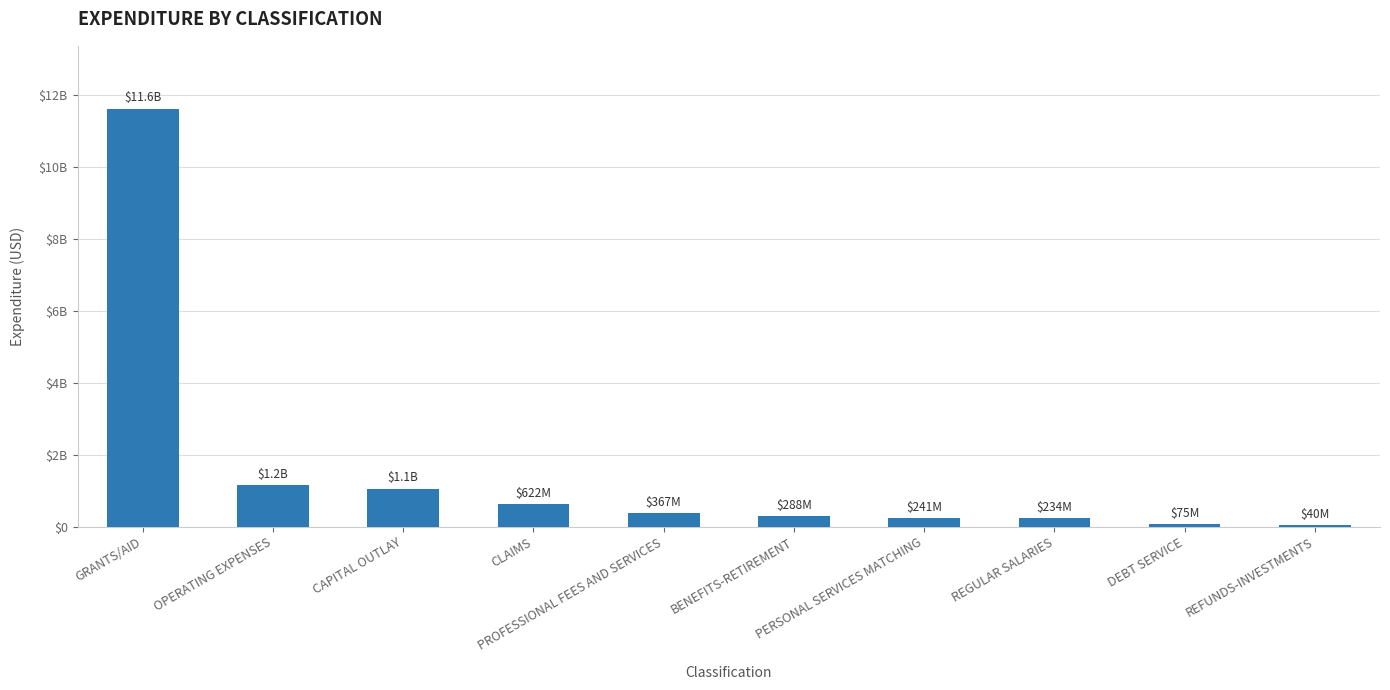

Where is the data nearest to the value 5826021273?

OPERATING EXPENSES